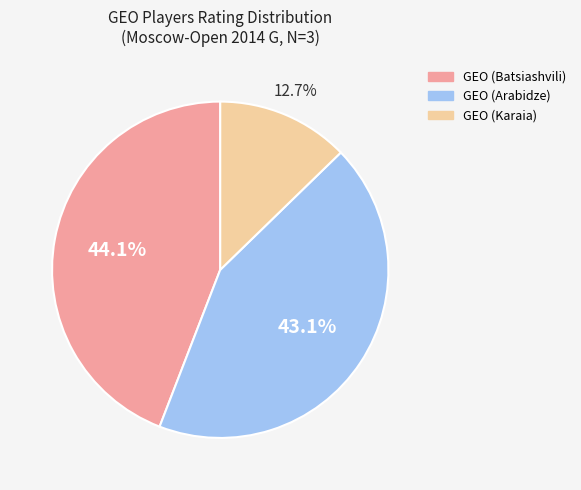

Which has a higher value, GEO (Karaia) or GEO (Batsiashvili)?

GEO (Batsiashvili)